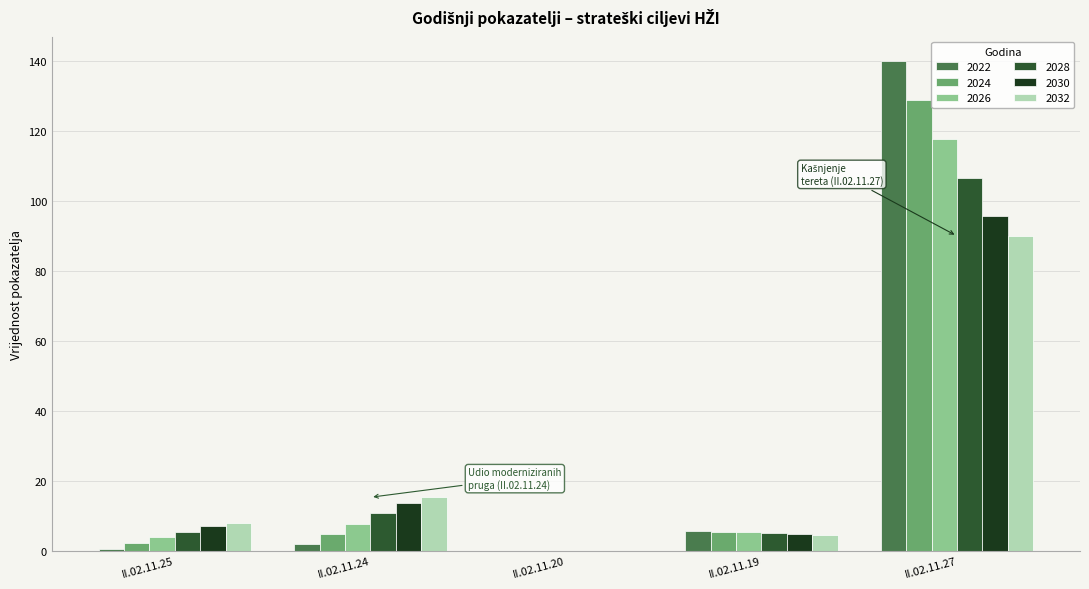

Is the value of 2028 at II.02.11.27 greater than the value of 2022 at II.02.11.27?

No